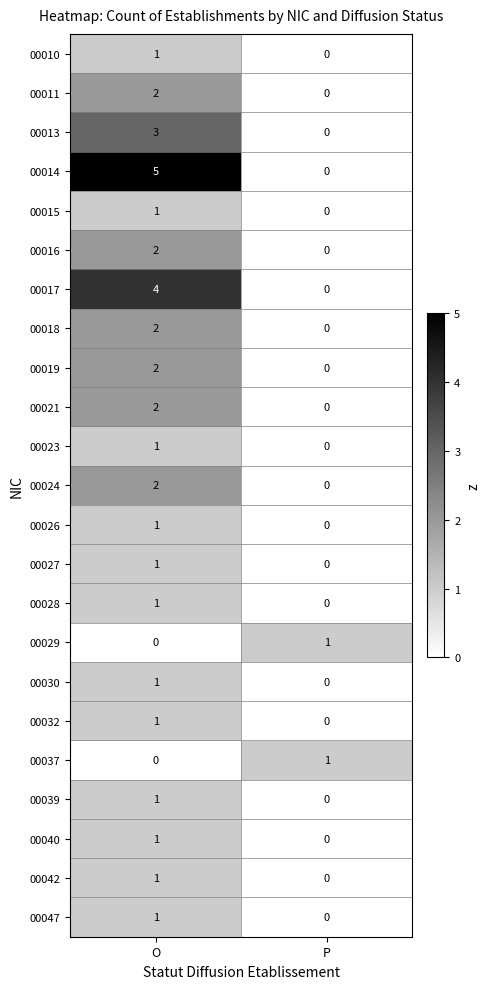

At how many categories does at least one series exceed 3?

1